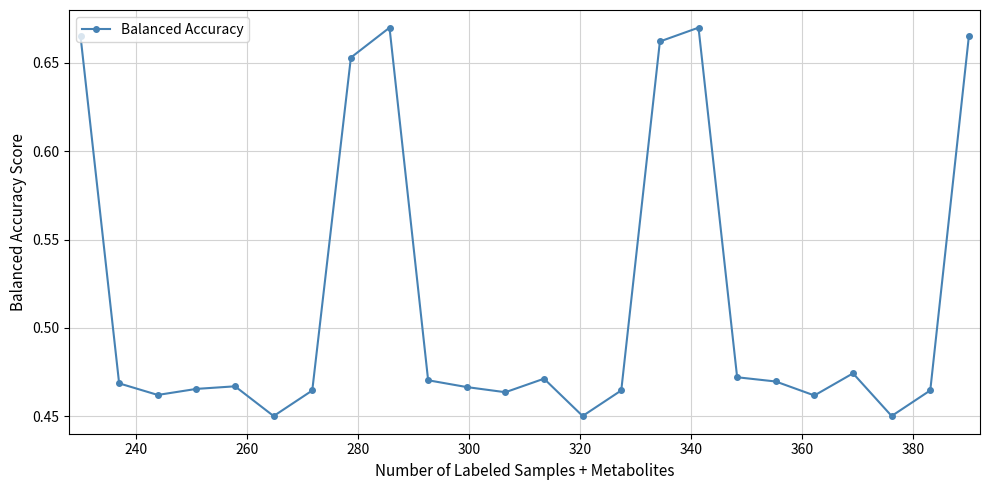

How many interior local peaks (higher than both neighbors) does the data have?

5